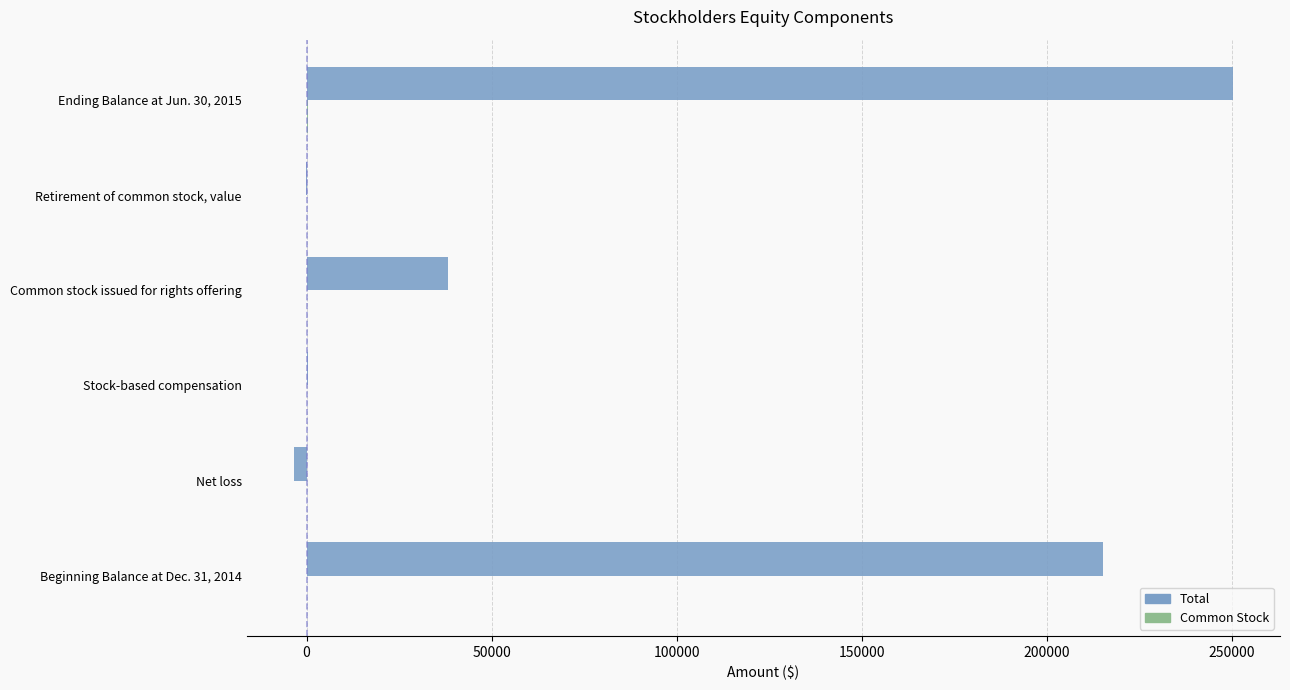

What is the sum of all Total values?

500614